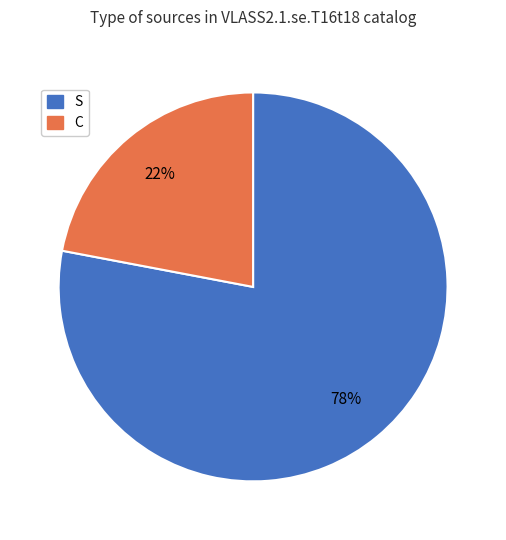

To the nearest percent, what portion does S represent?

78%